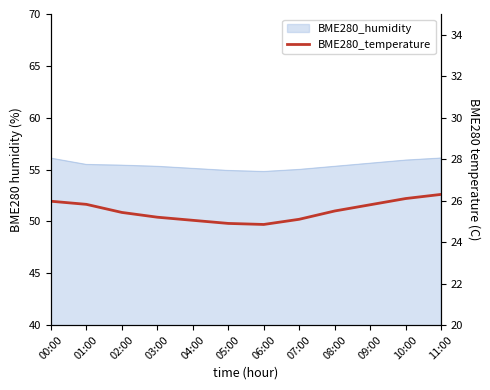

The value at 04:00 is 25.1. True or false?

True